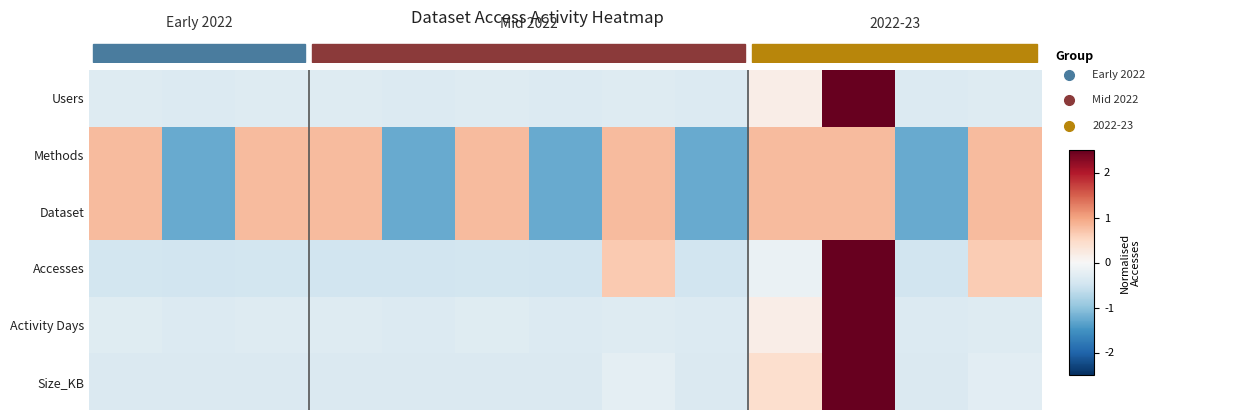

Reading right to left, transcribe all the data shown in this chart.

Users: -0.3	-0.3	3.4	0.2	-0.3	-0.3	-0.3	-0.3	-0.3	-0.3	-0.3	-0.3	-0.3
Methods: 0.8	-1.3	0.8	0.8	-1.3	0.8	-1.3	0.8	-1.3	0.8	0.8	-1.3	0.8
Dataset: 0.8	-1.3	0.8	0.8	-1.3	0.8	-1.3	0.8	-1.3	0.8	0.8	-1.3	0.8
Accesses: 0.6	-0.5	3.2	-0.2	-0.5	0.7	-0.5	-0.5	-0.5	-0.5	-0.5	-0.5	-0.5
Activity Days: -0.3	-0.3	3.4	0.2	-0.3	-0.3	-0.3	-0.3	-0.3	-0.3	-0.3	-0.3	-0.3
Size_KB: -0.3	-0.4	3.4	0.4	-0.4	-0.3	-0.4	-0.4	-0.4	-0.4	-0.4	-0.4	-0.4